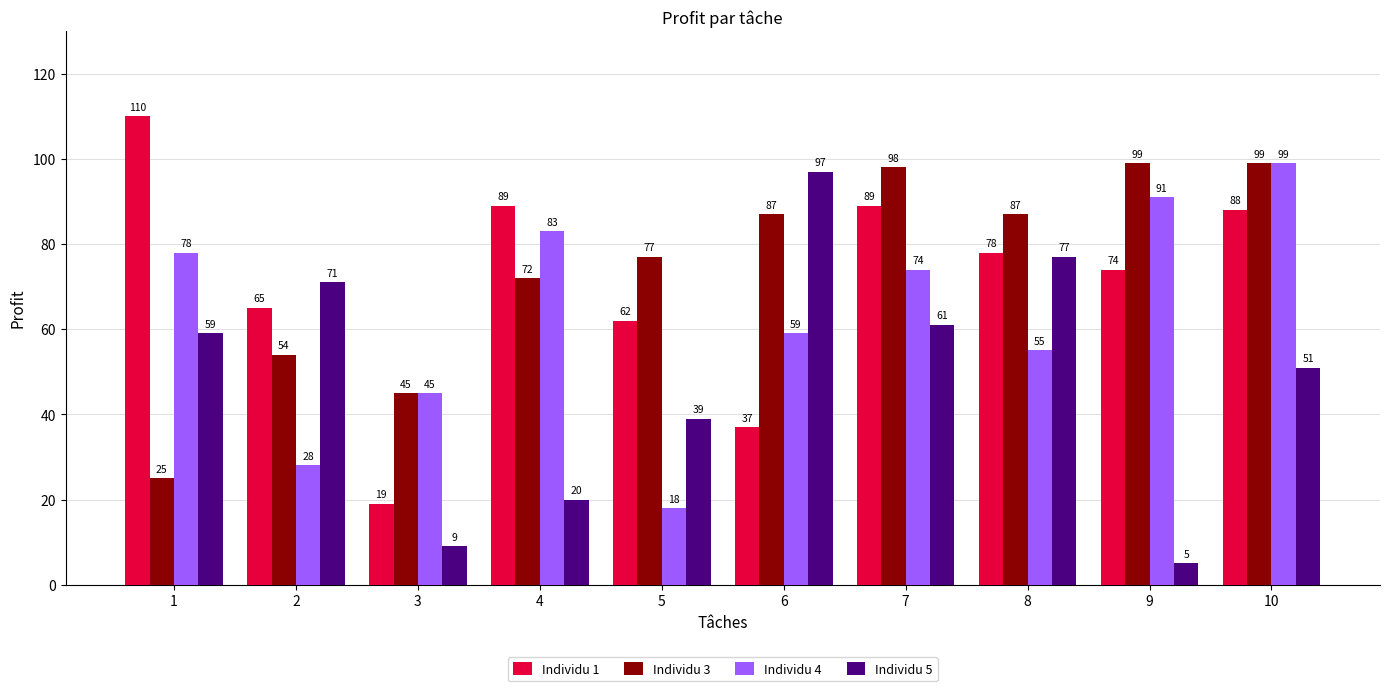

Reading right to left, extract all data points from this chart.

Individu 1: 88	74	78	89	37	62	89	19	65	110
Individu 3: 99	99	87	98	87	77	72	45	54	25
Individu 4: 99	91	55	74	59	18	83	45	28	78
Individu 5: 51	5	77	61	97	39	20	9	71	59